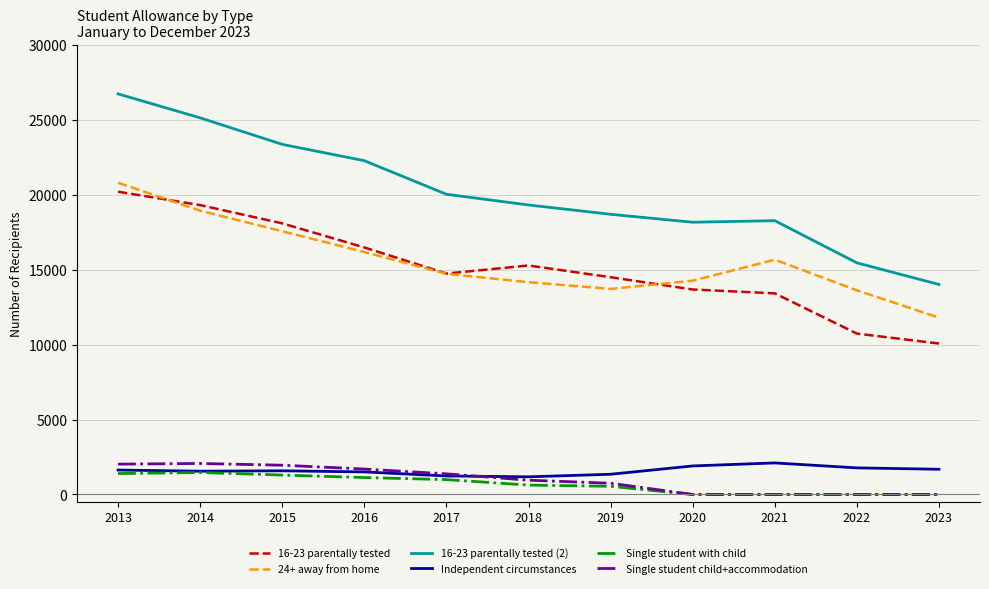

How many interior local peaks does the 24+ away from home series have?

1